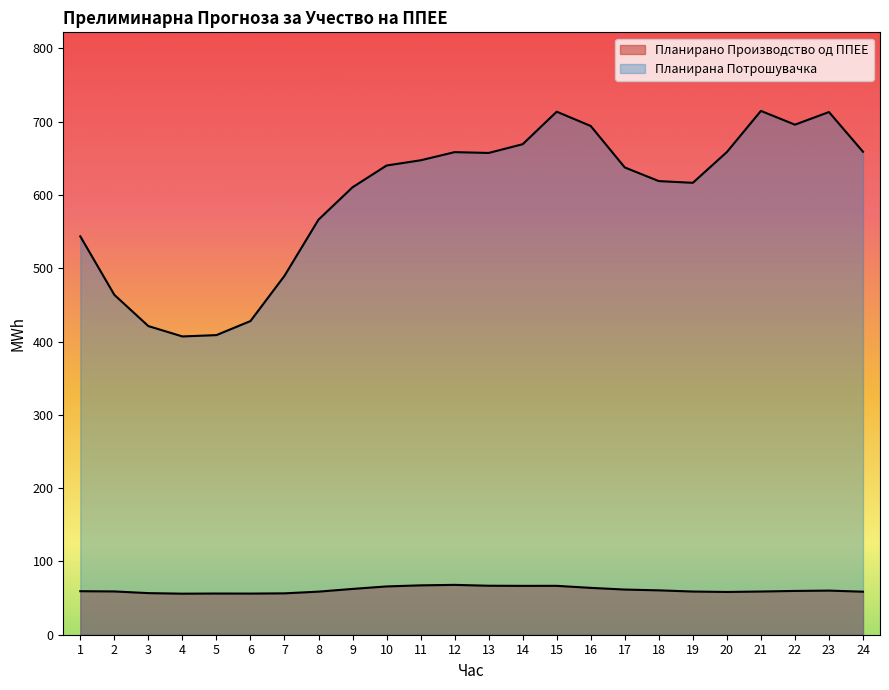

Which series has the largest total across all categories?

Планирана Потрошувачка